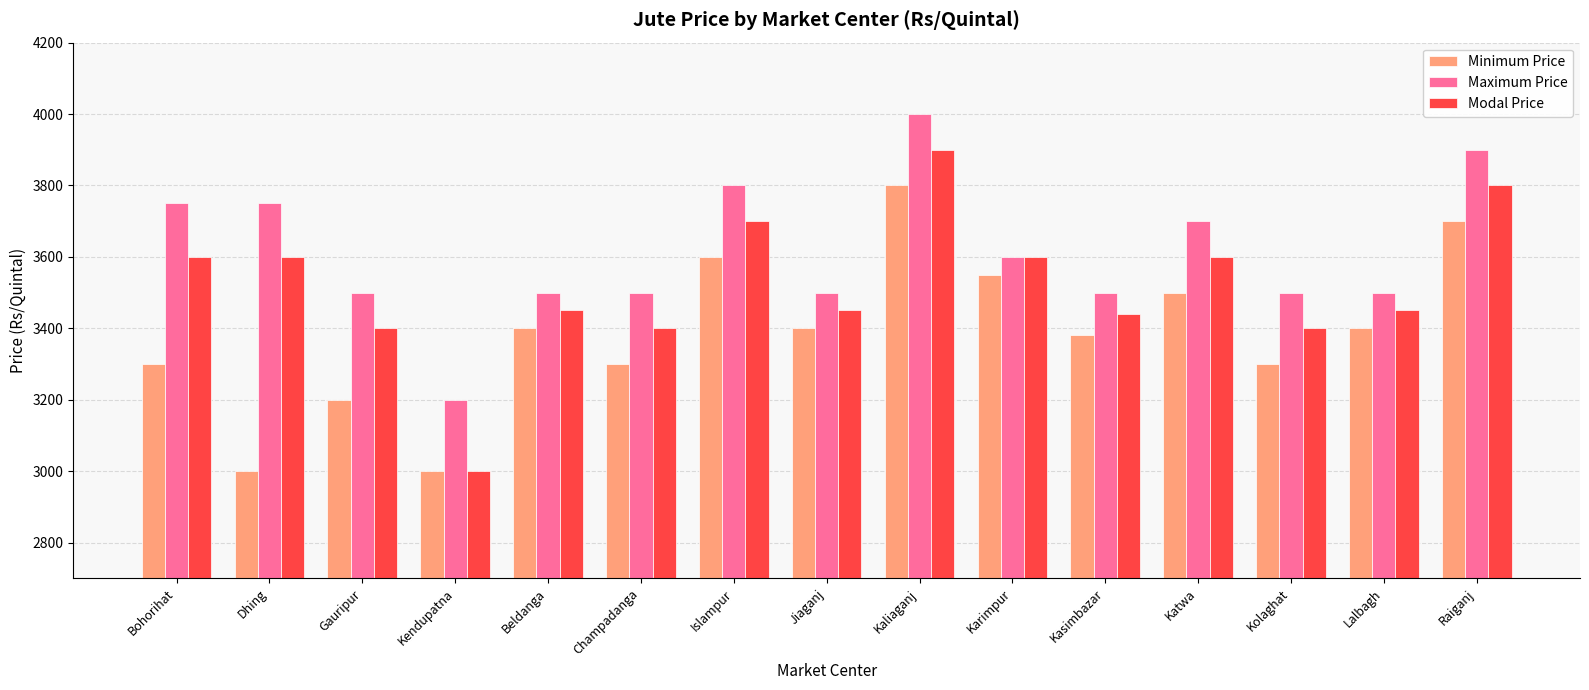

How many bars are there in total?

45